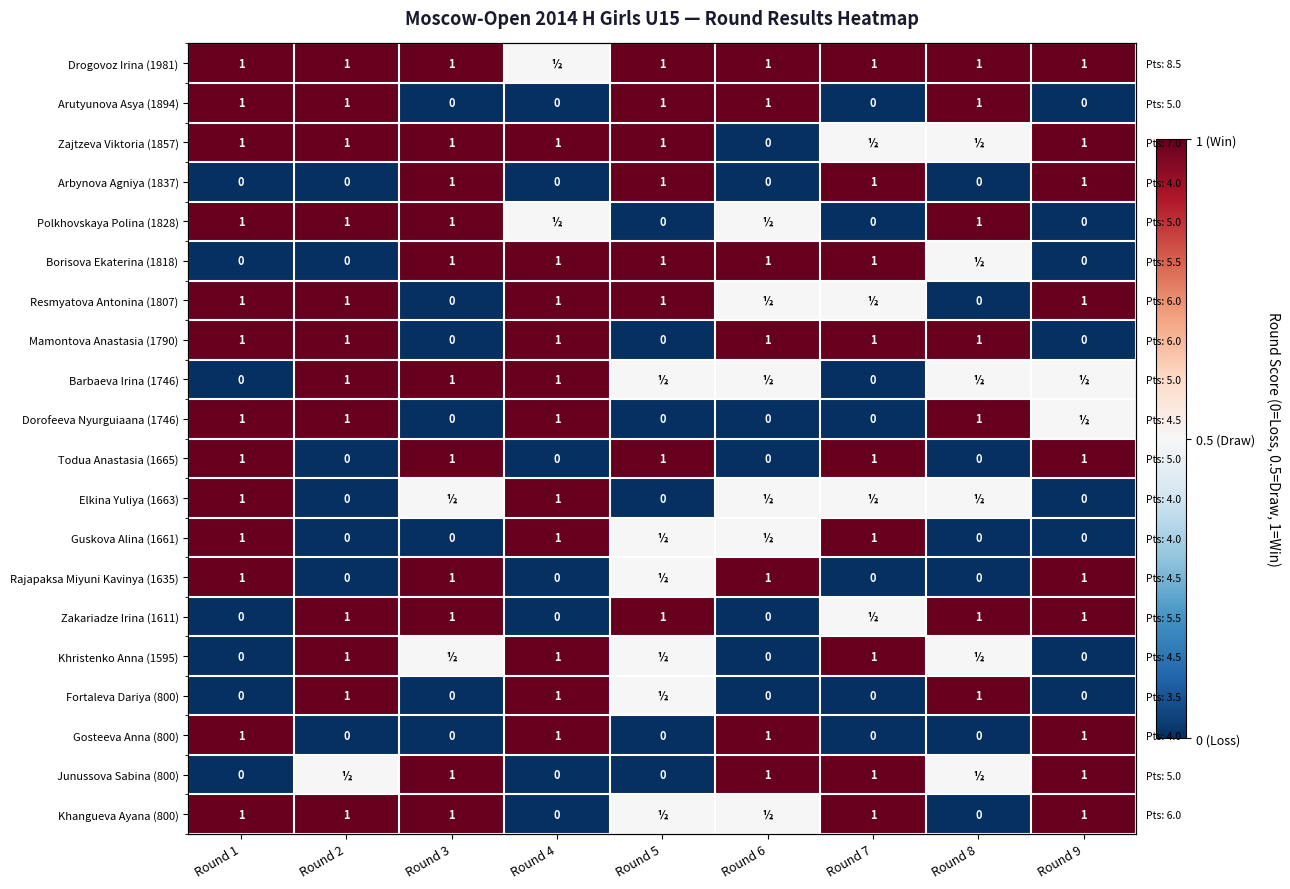

At how many categories does at least one series exceed 0?

9